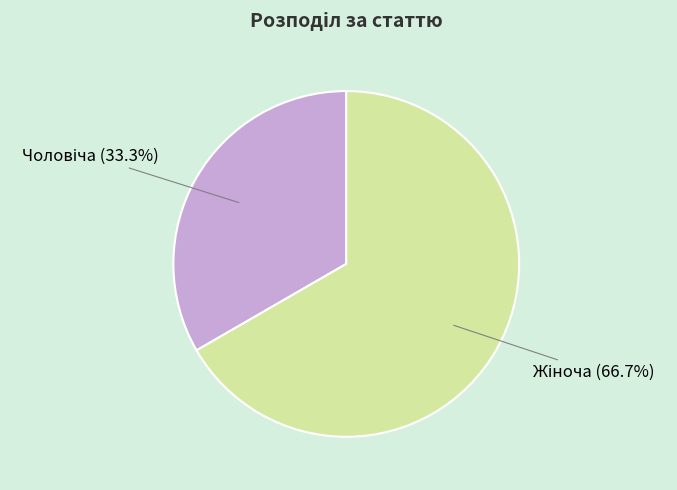

Does any single category account for the majority?

Yes